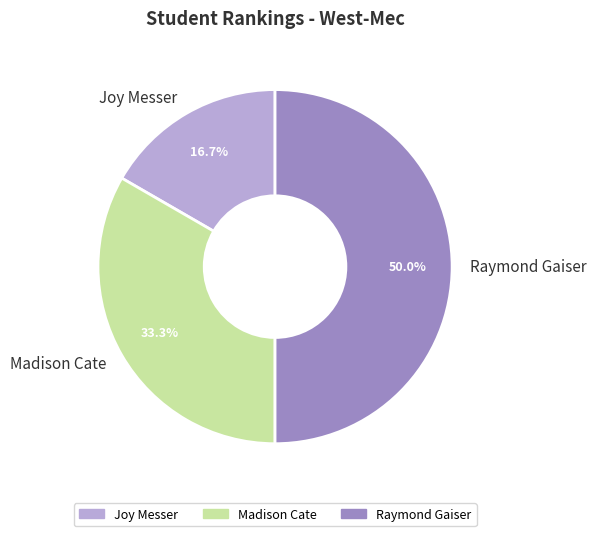

Rank the categories by value from highest to lowest.

Raymond Gaiser, Madison Cate, Joy Messer